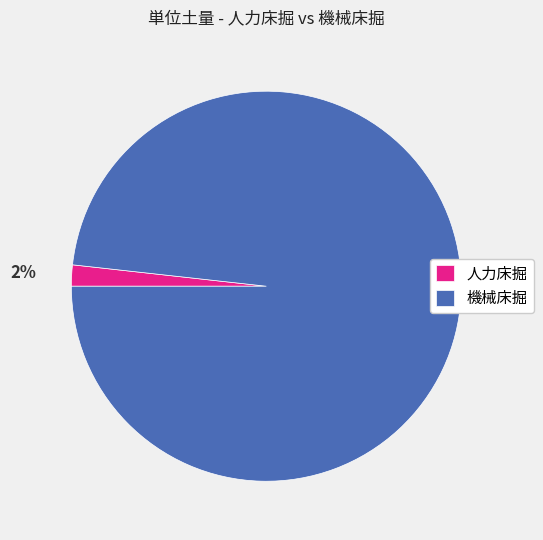

Is there any slice that represents more than half of the pie?

Yes